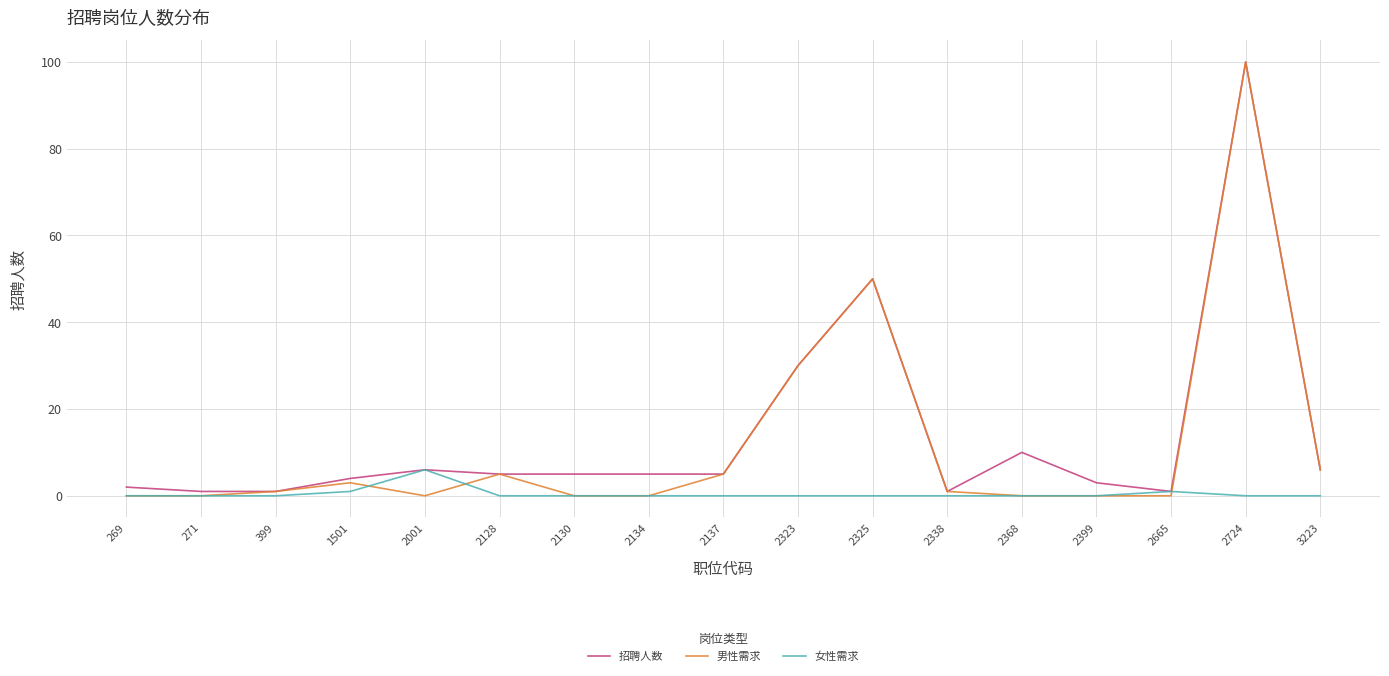

True or false: 女性需求 has a value of 0 at 2128.

True